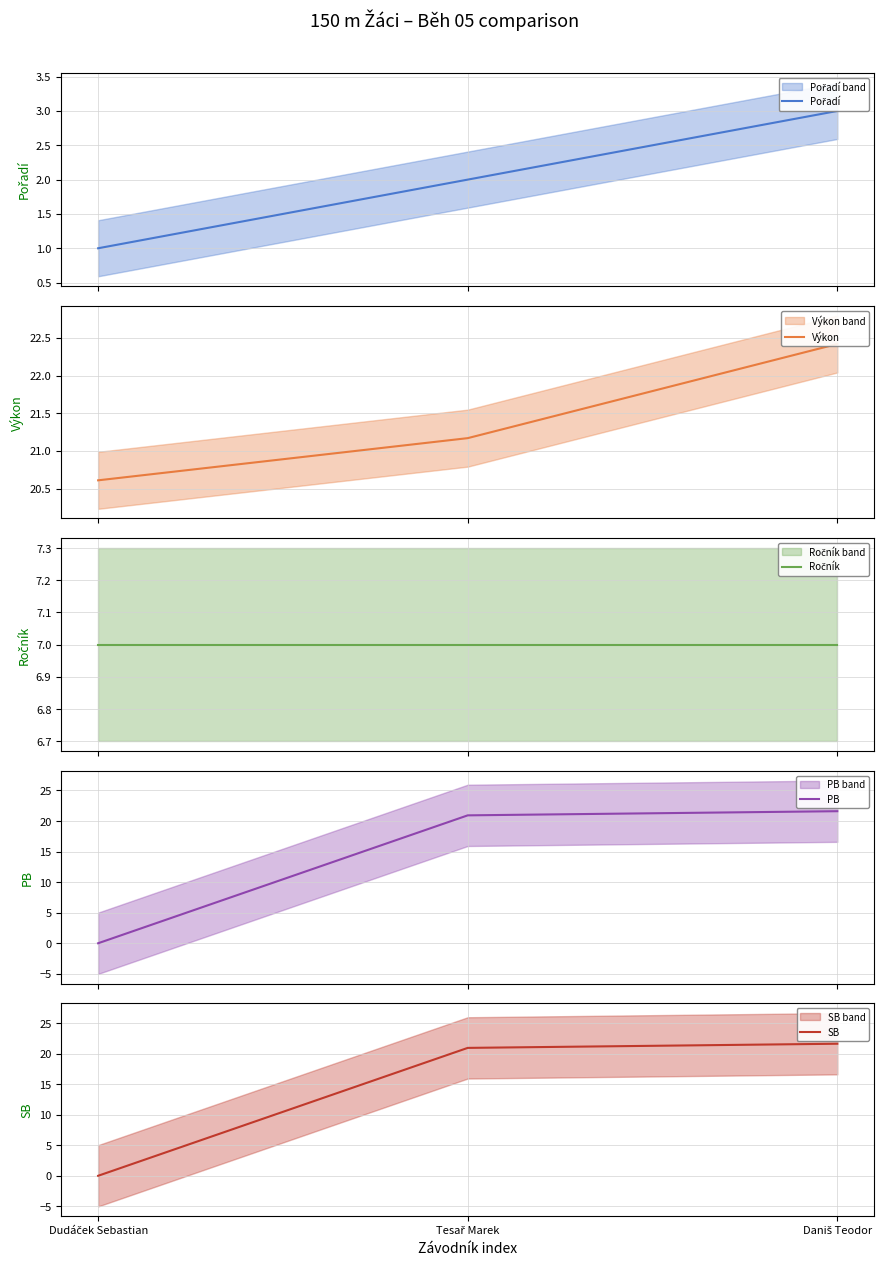

How many values in SB are above zero?

2